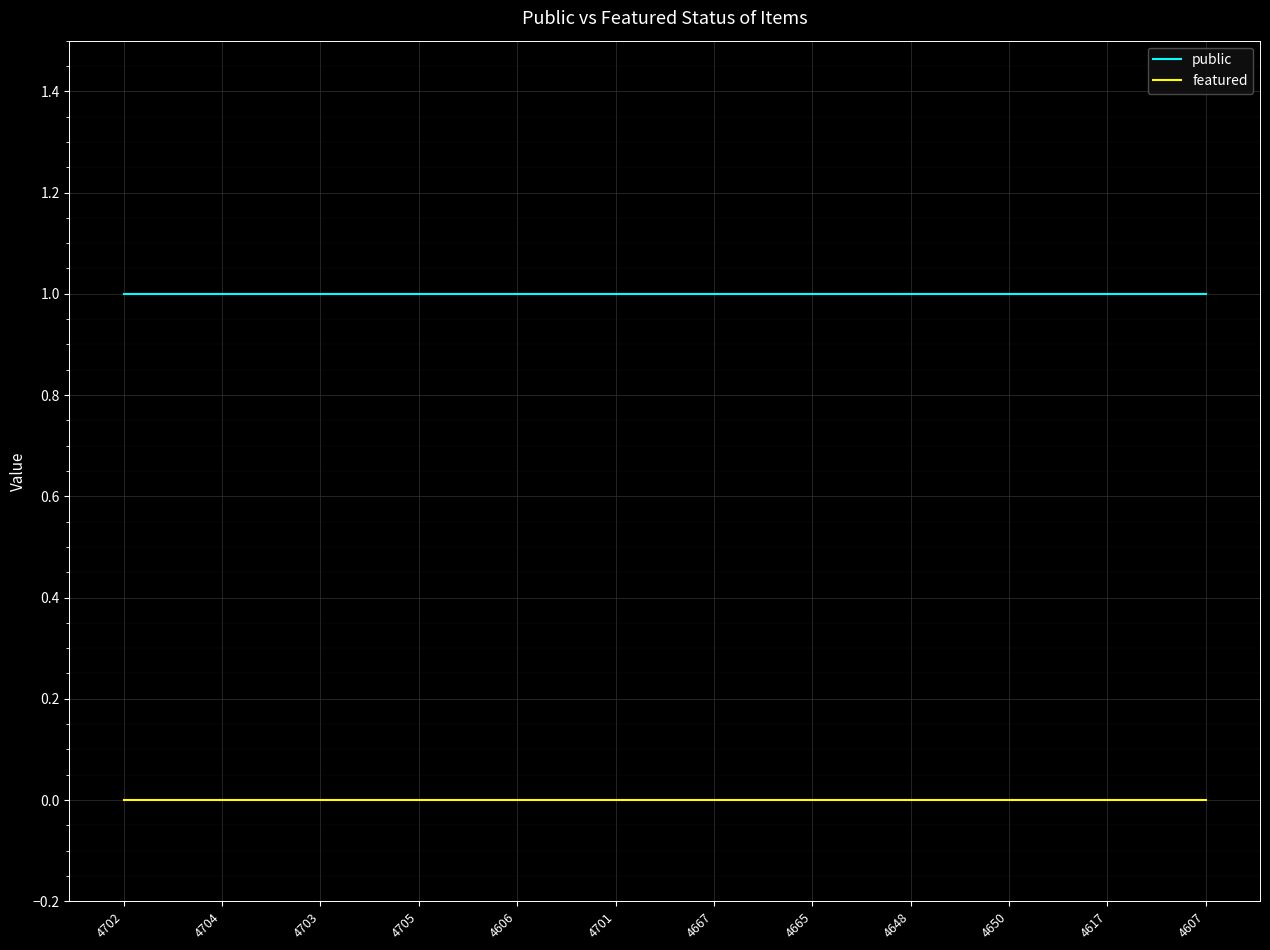

What position from the left is 4705?

4